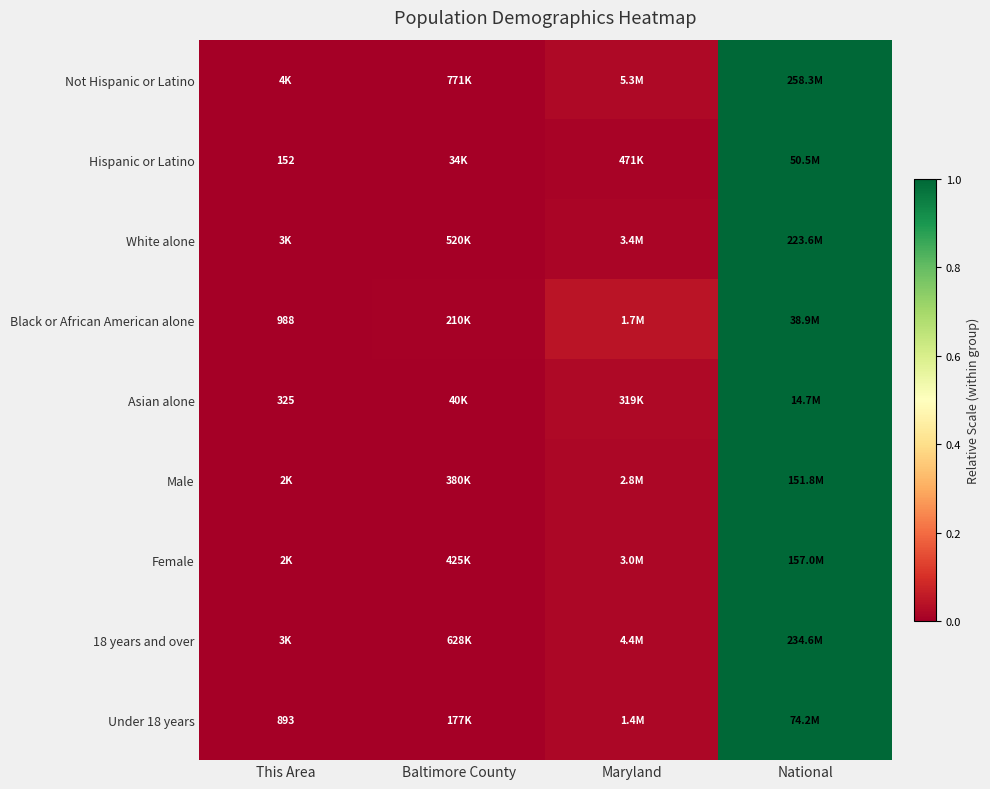

List the labels in order of 18 years and over value, largest first.

National, Maryland, Baltimore County, This Area